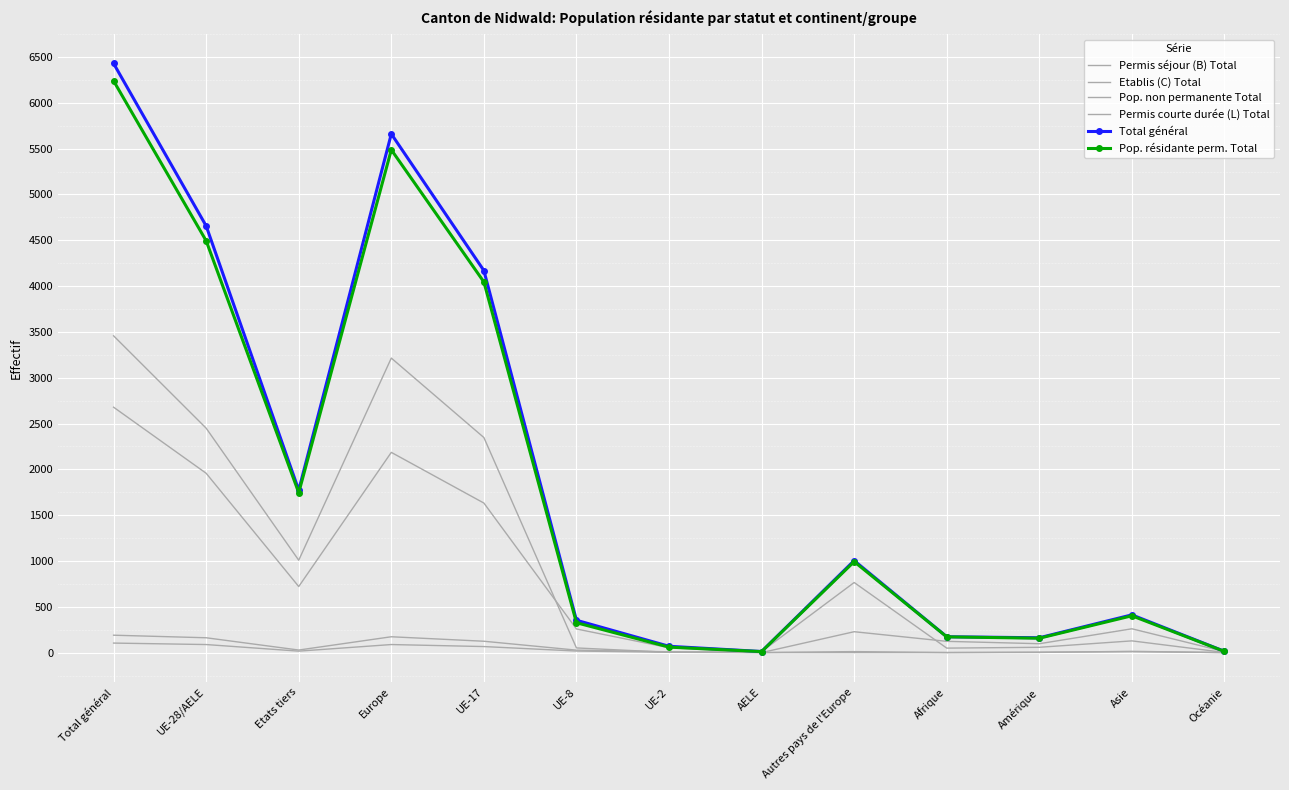

Which series changed the most between UE-28/AELE and Asie?

Total général